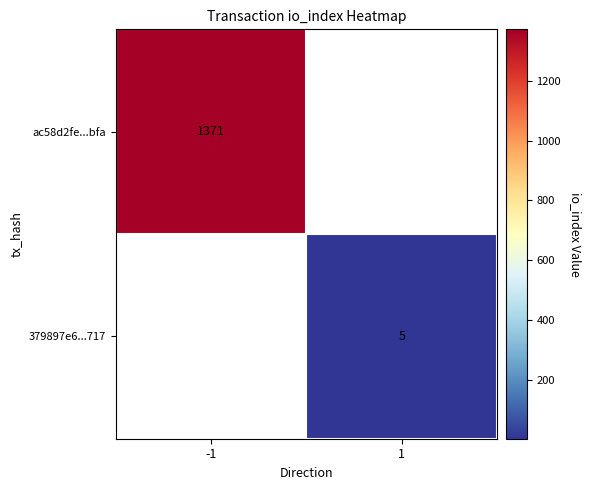

The value of ac58d2fe...bfa at -1 is 1371. True or false?

True